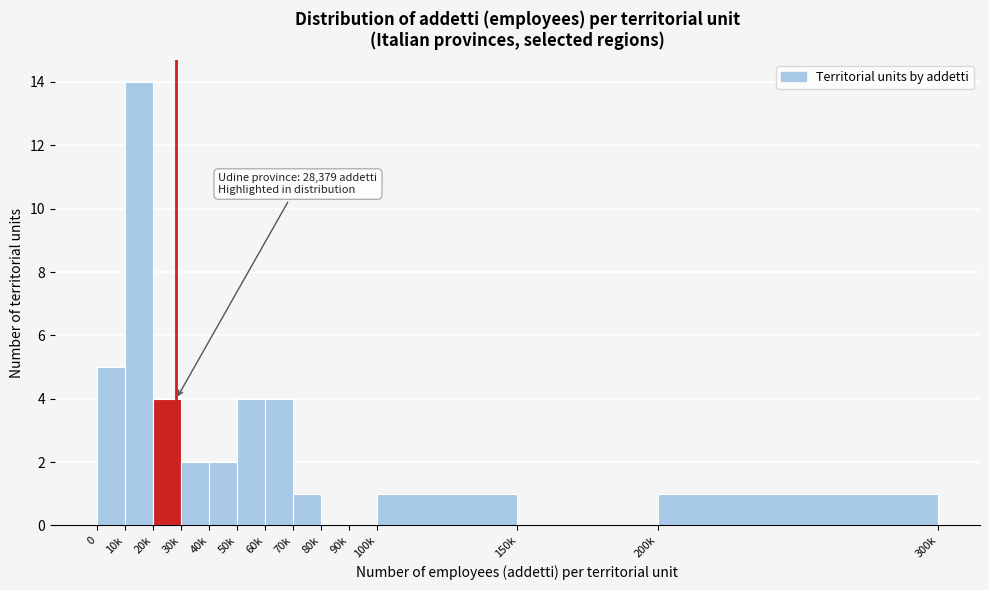

Reading left to right, transcribe all the data shown in this chart.

0=5	10k=14	20k=4	30k=2	40k=2	50k=4	60k=4	70k=1	80k=0	90k=0	100k=1	150k=0	200k=1